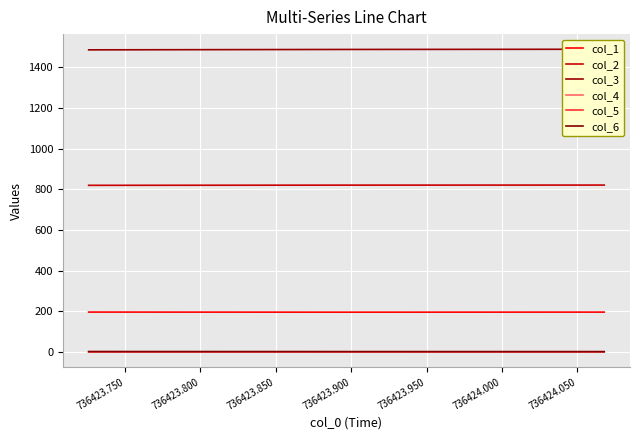

Between 736423.800 and 736423.750, which is larger?

736423.800